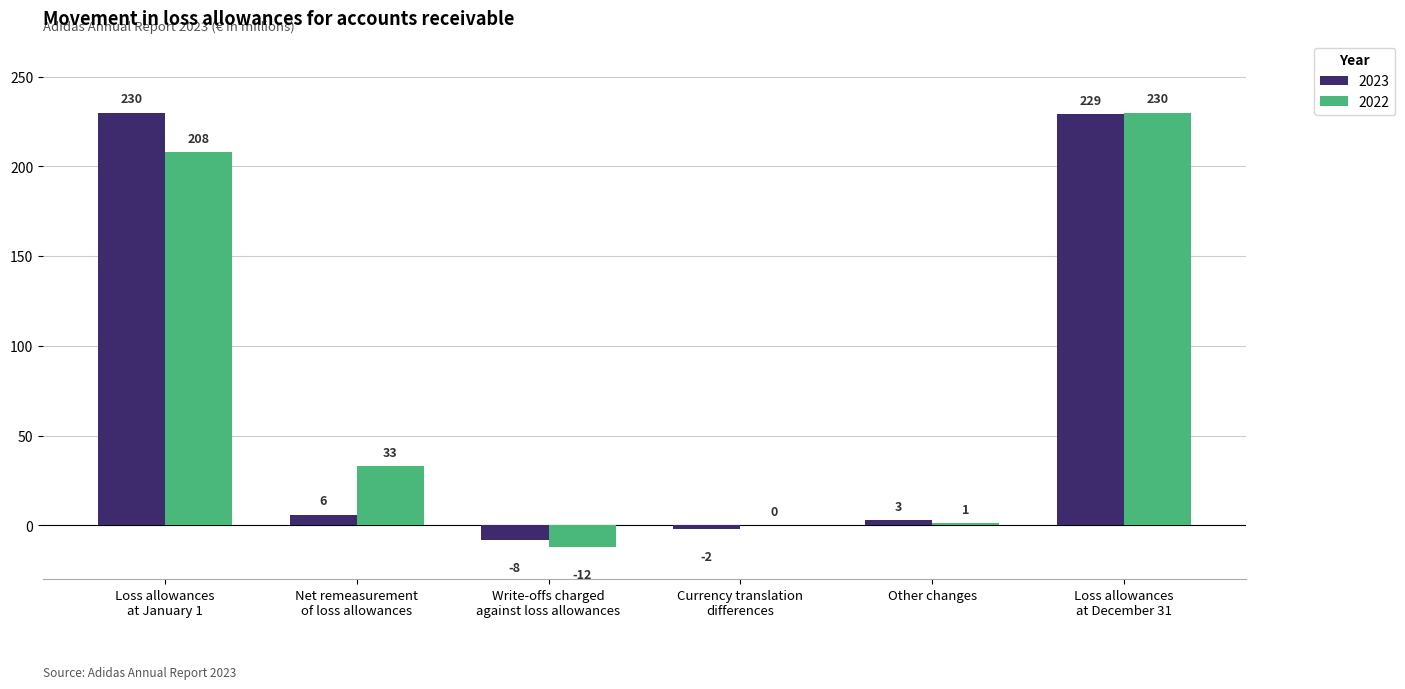

Reading right to left, extract all data points from this chart.

2023: Loss allowances
at December 31=229	Other changes=3	Currency translation
differences=-2	Write-offs charged
against loss allowances=-8	Net remeasurement
of loss allowances=6	Loss allowances
at January 1=230
2022: Loss allowances
at December 31=230	Other changes=1	Currency translation
differences=0	Write-offs charged
against loss allowances=-12	Net remeasurement
of loss allowances=33	Loss allowances
at January 1=208